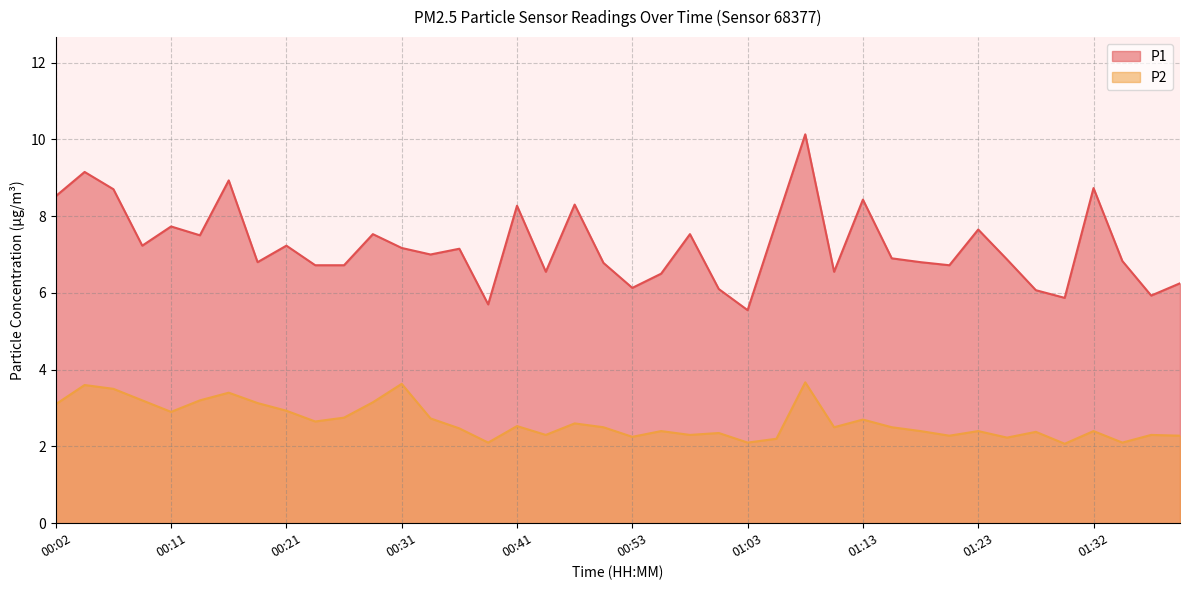

Reading left to right, extract all data points from this chart.

P1: 00:02=8.5	00:04=9.2	00:07=8.7	00:09=7.2	00:11=7.7	00:14=7.5	00:16=8.9	00:19=6.8	00:21=7.2	00:24=6.7	00:26=6.7	00:28=7.5	00:31=7.2	00:33=7.0	00:36=7.2	00:38=5.7	00:41=8.3	00:43=6.5	00:48=8.3	00:50=6.8	00:53=6.1	00:55=6.5	00:58=7.5	01:00=6.1	01:03=5.5	01:05=7.8	01:08=10.1	01:10=6.5	01:13=8.4	01:15=6.9	01:18=6.8	01:20=6.7	01:23=7.7	01:25=6.9	01:27=6.1	01:30=5.9	01:32=8.7	01:35=6.8	01:37=5.9	01:40=6.2
P2: 00:02=3.1	00:04=3.6	00:07=3.5	00:09=3.2	00:11=2.9	00:14=3.2	00:16=3.4	00:19=3.1	00:21=2.9	00:24=2.6	00:26=2.8	00:28=3.1	00:31=3.6	00:33=2.7	00:36=2.5	00:38=2.1	00:41=2.5	00:43=2.3	00:48=2.6	00:50=2.5	00:53=2.2	00:55=2.4	00:58=2.3	01:00=2.4	01:03=2.1	01:05=2.2	01:08=3.7	01:10=2.5	01:13=2.7	01:15=2.5	01:18=2.4	01:20=2.3	01:23=2.4	01:25=2.2	01:27=2.4	01:30=2.1	01:32=2.4	01:35=2.1	01:37=2.3	01:40=2.3